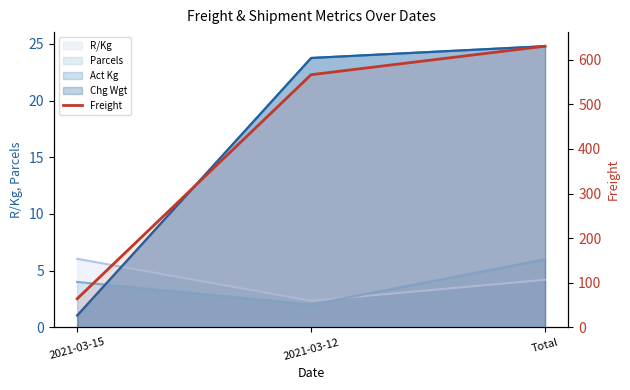

What value does the data have at 2021-03-15?

64.0